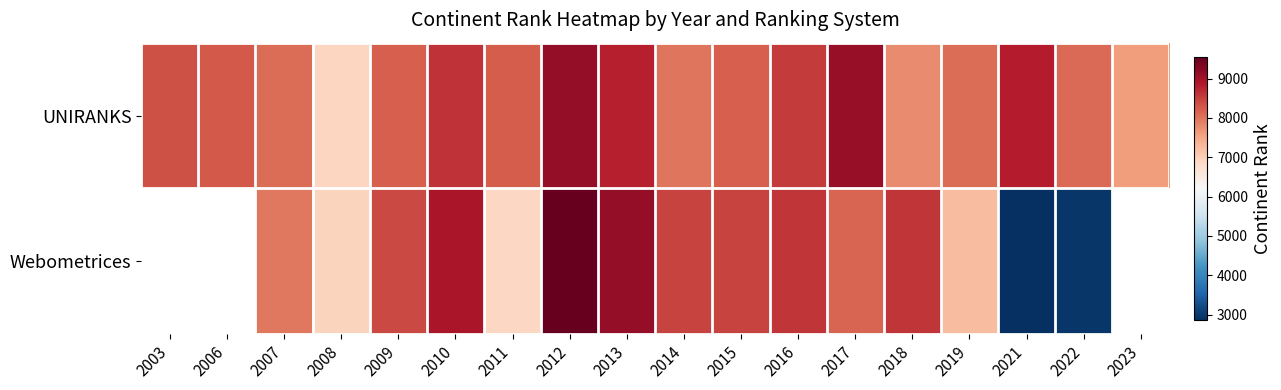

Read the UNIRANKS value at 2021.

8825.0